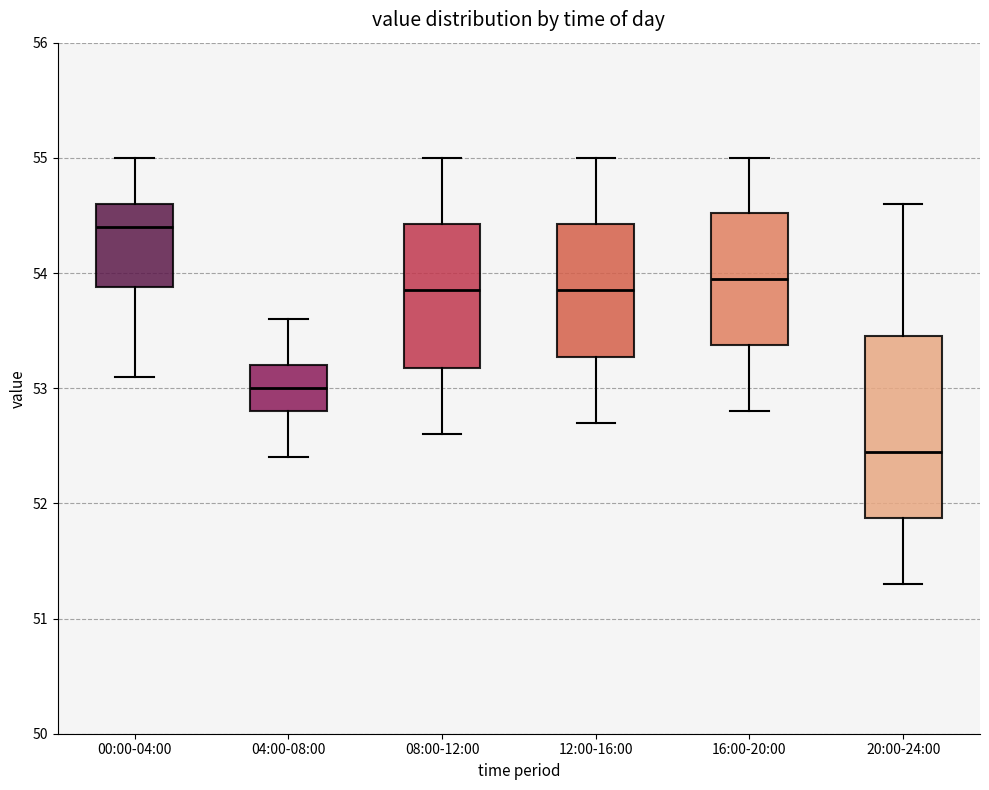

Which box has the lowest median line?

20:00-24:00